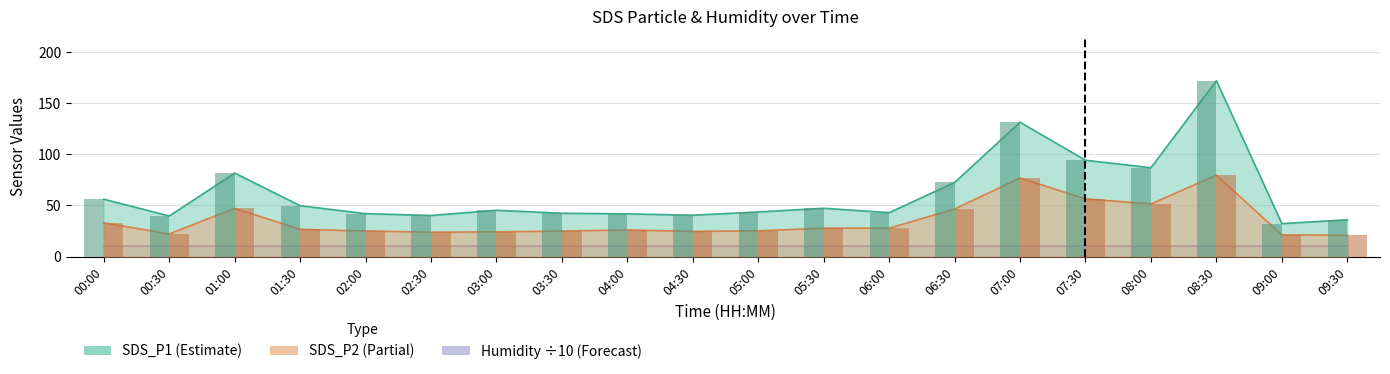

What is the value of the SDS_P1 bar at the 18th from the left?

172.0